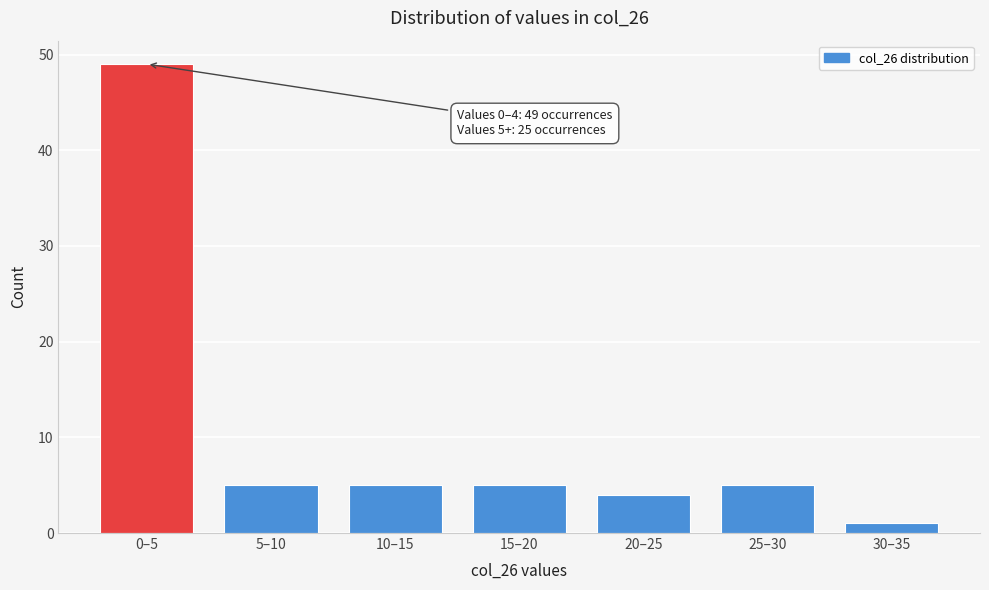

Reading left to right, extract all data points from this chart.

0–5=49	5–10=5	10–15=5	15–20=5	20–25=4	25–30=5	30–35=1